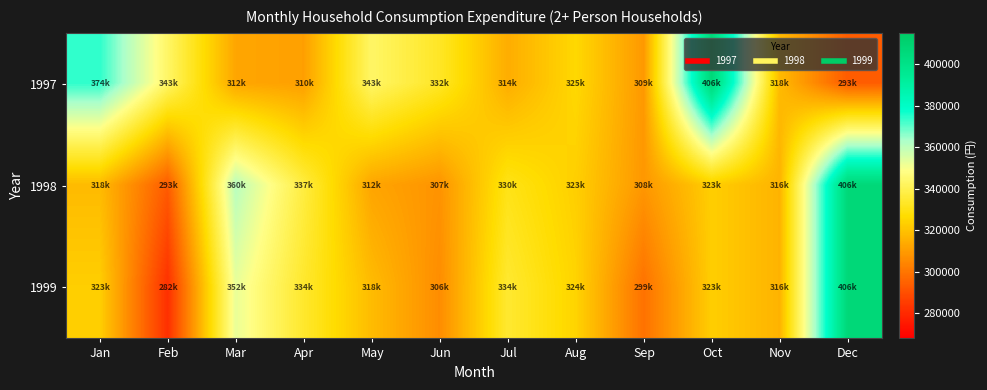

Which series has the largest total across all categories?

1997